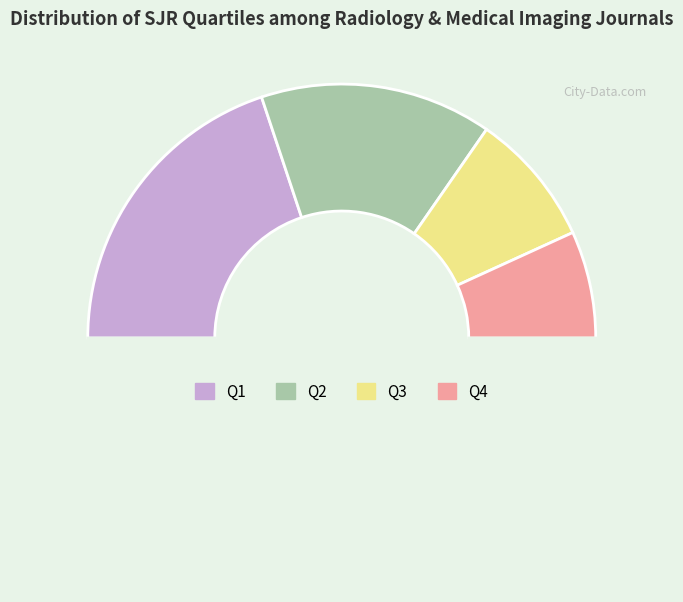

To the nearest percent, what is the difference between the largest and smallest slice percentages?

26%